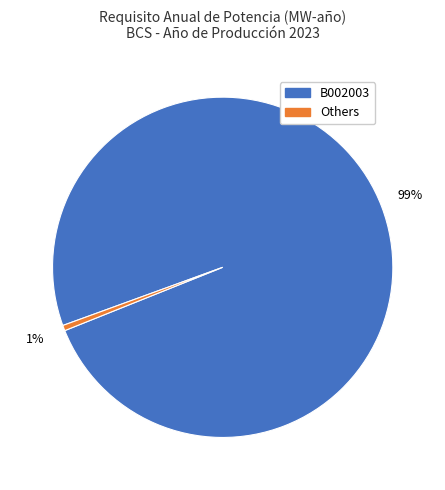

Is there a majority slice in this chart?

Yes